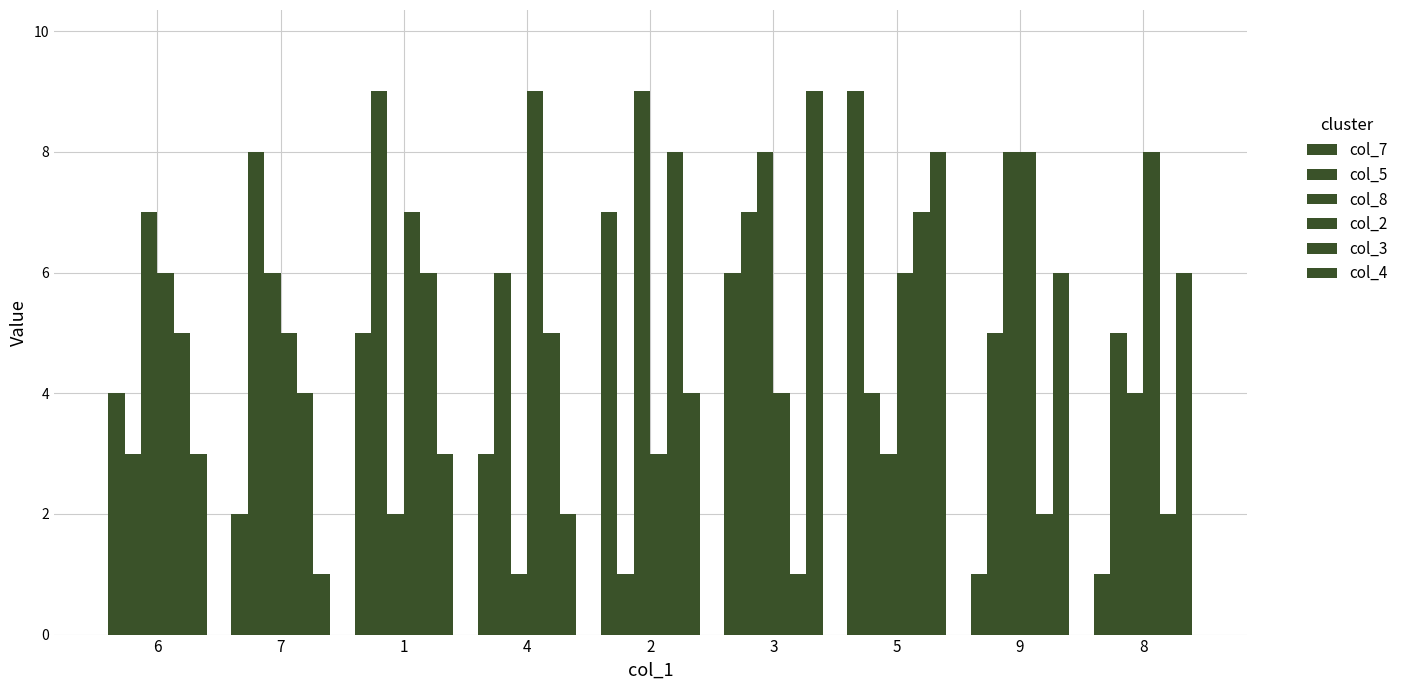

Is the value of col_5 at 5 greater than the value of col_8 at 3?

No